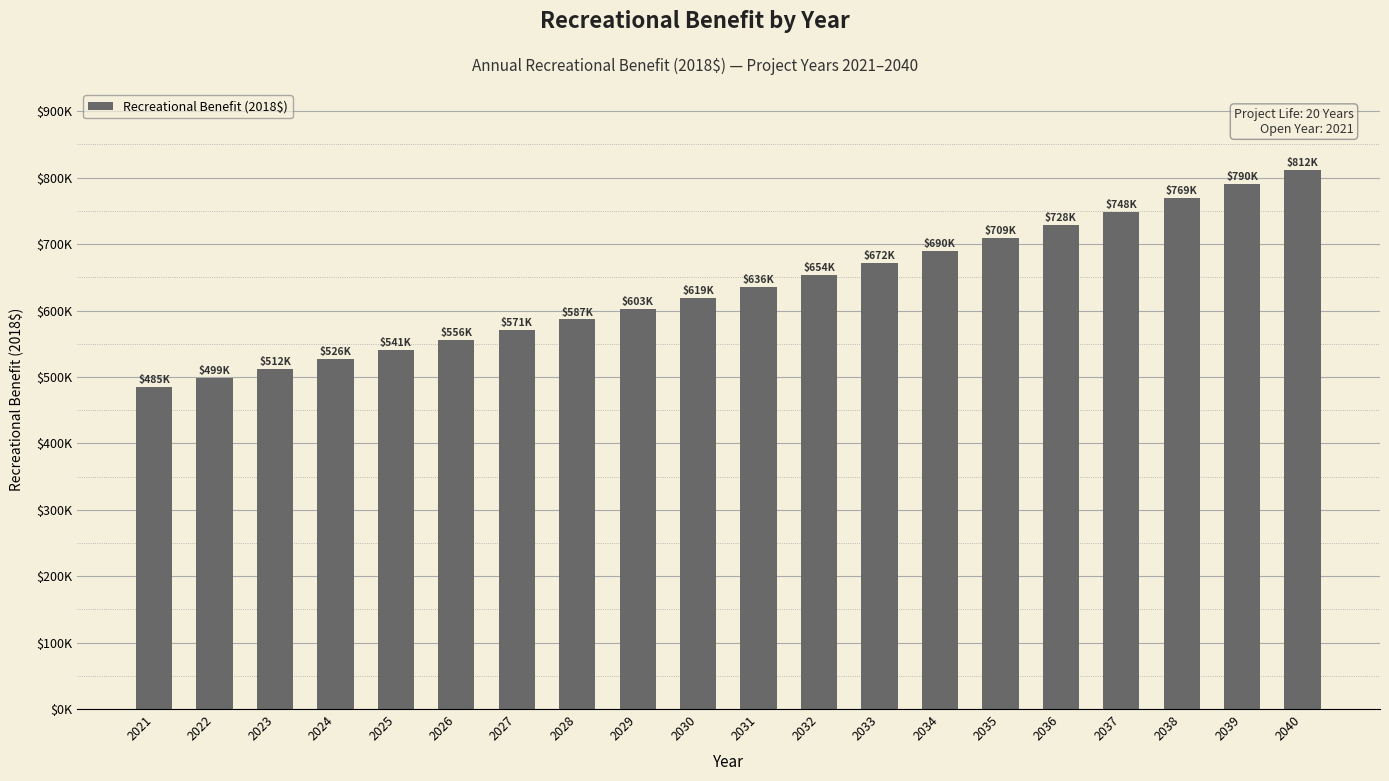

Which has a higher value, 2028 or 2024?

2028